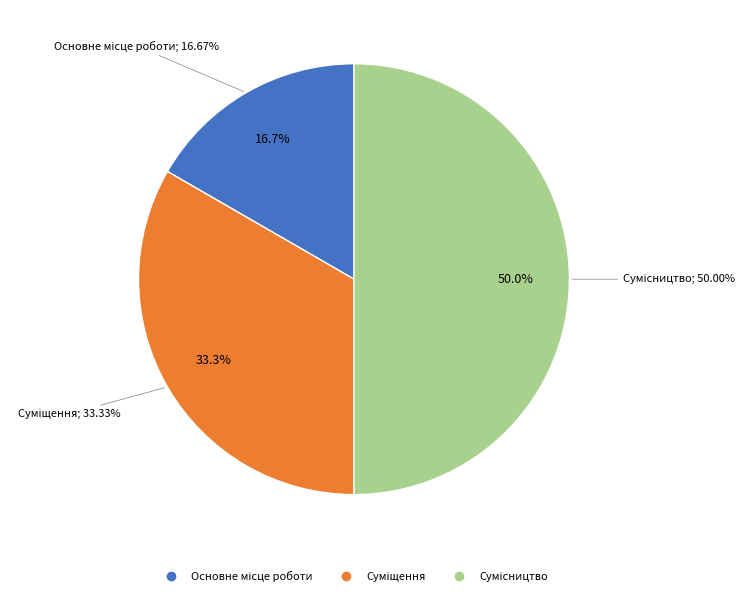

To the nearest percent, what is the average slice percentage?

33%